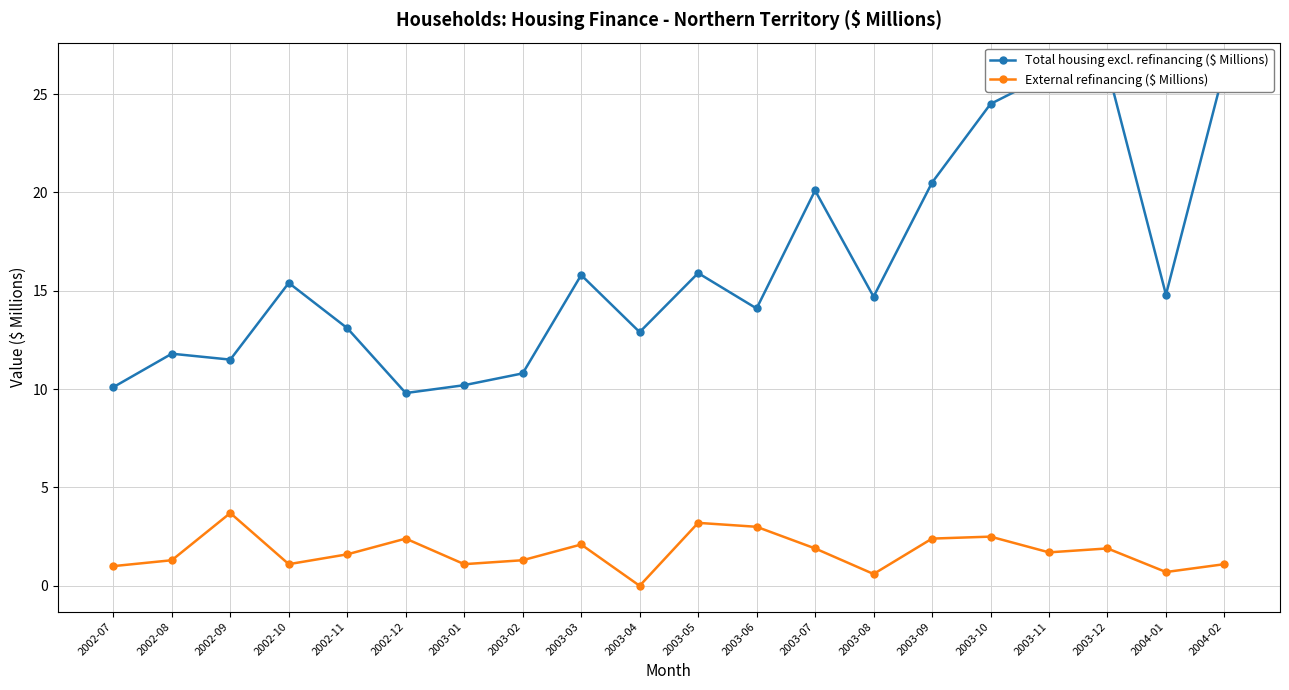

What is the label of the 19th point from the right?

2002-08